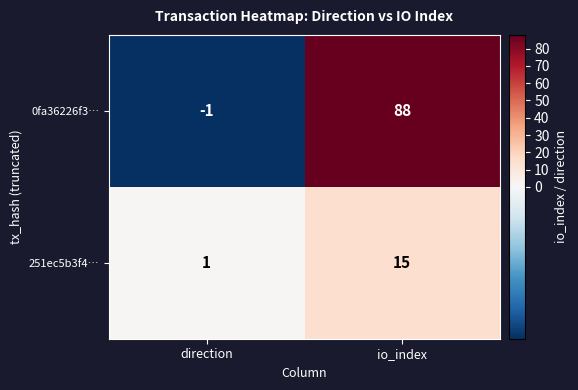

List the series in order of their peak value, lowest first.

251ec5b3f4…, 0fa36226f3…